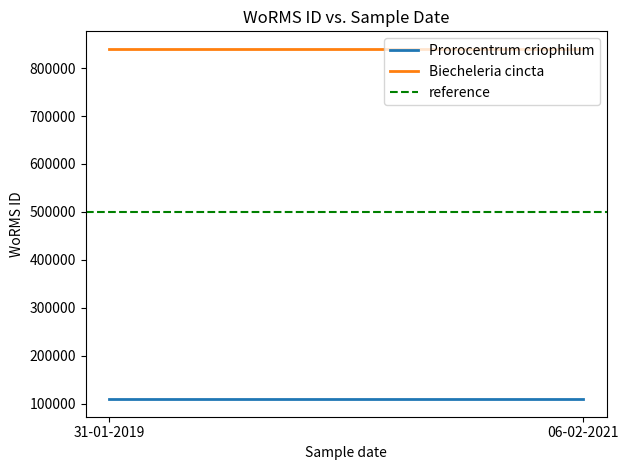

What is the label of the 1st point from the right?

06-02-2021